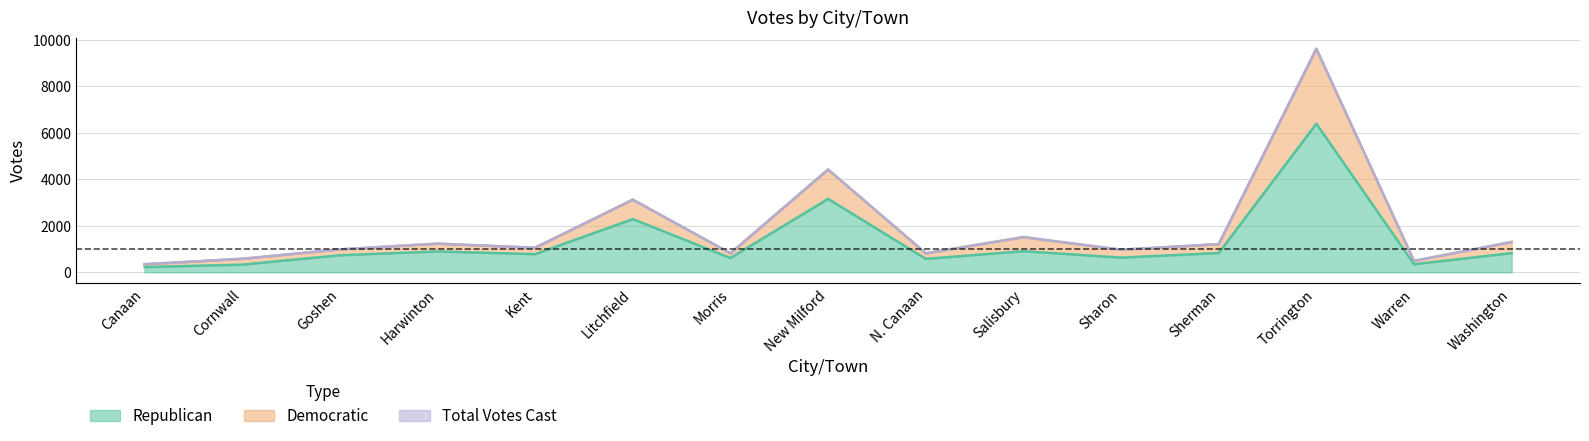

What is the sum of the Total values at Washington and Canaan?

1652